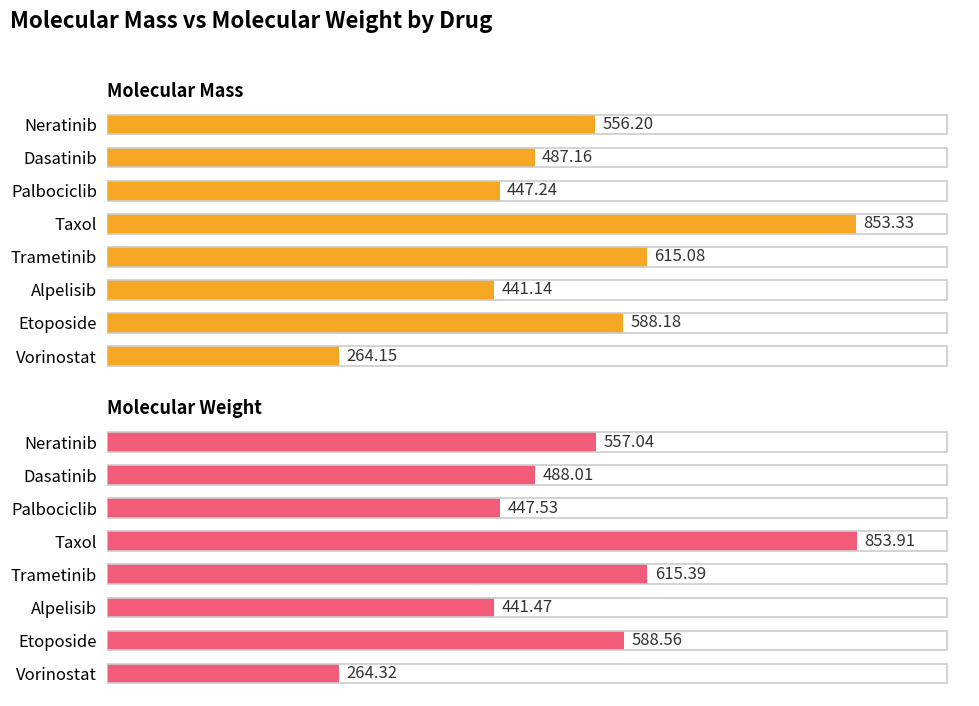

What value does the Molecular Mass series have at Etoposide?

588.2